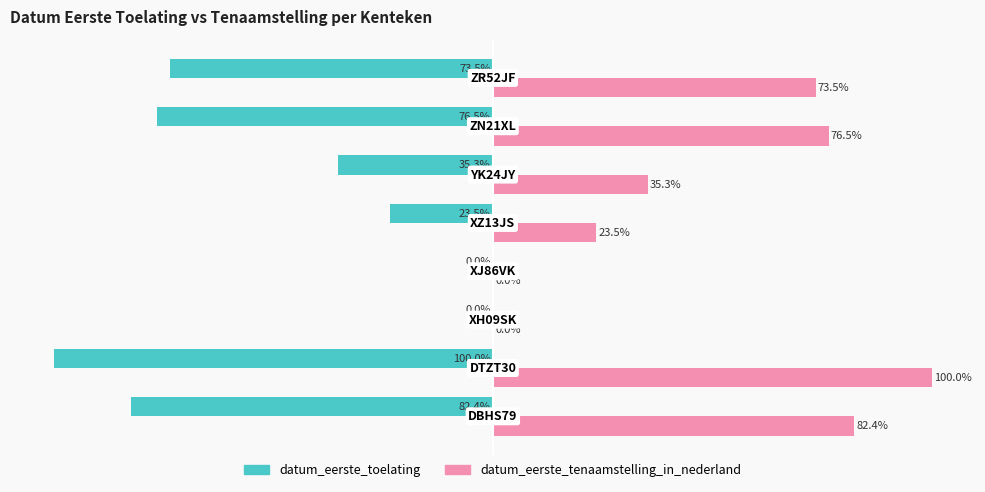

Which series has the largest total across all categories?

datum_eerste_tenaamstelling_in_nederland